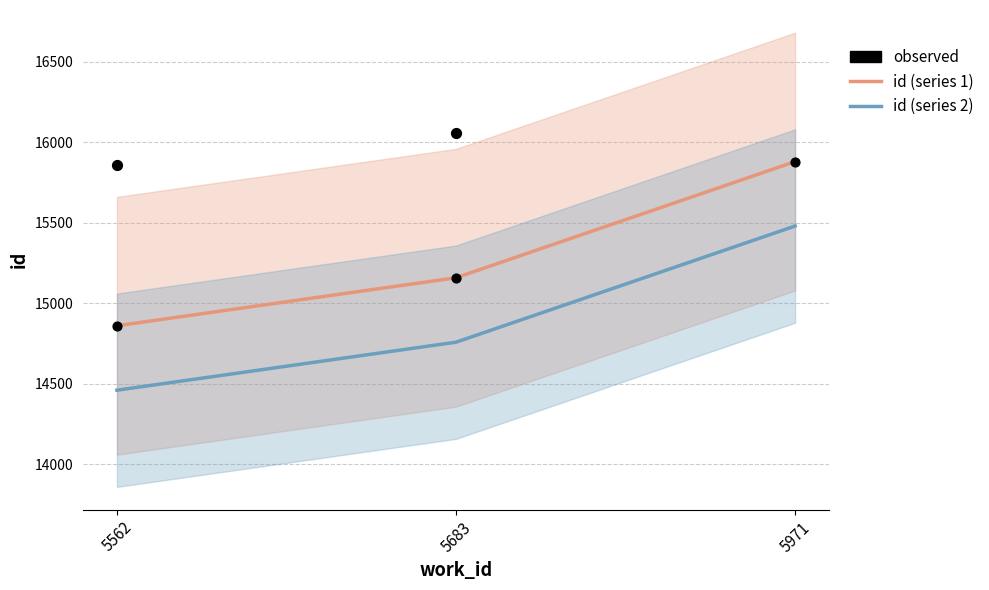

What is the change in value from 5562 to 5683?

+298